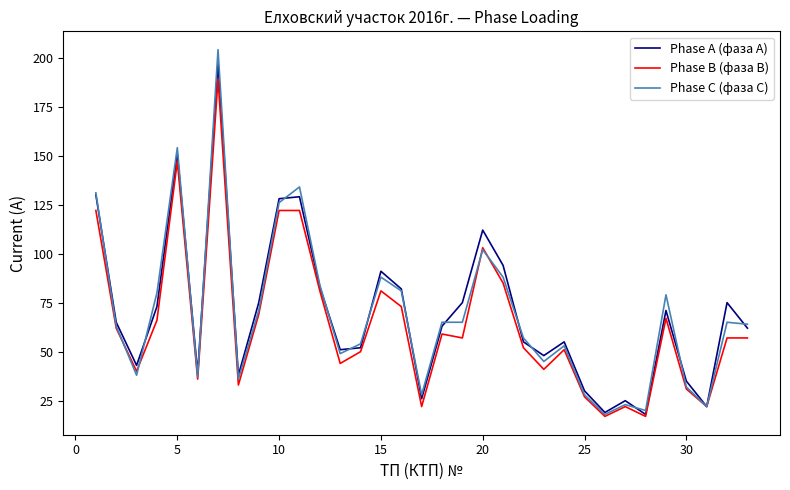

What is the minimum value shown in the chart?

17